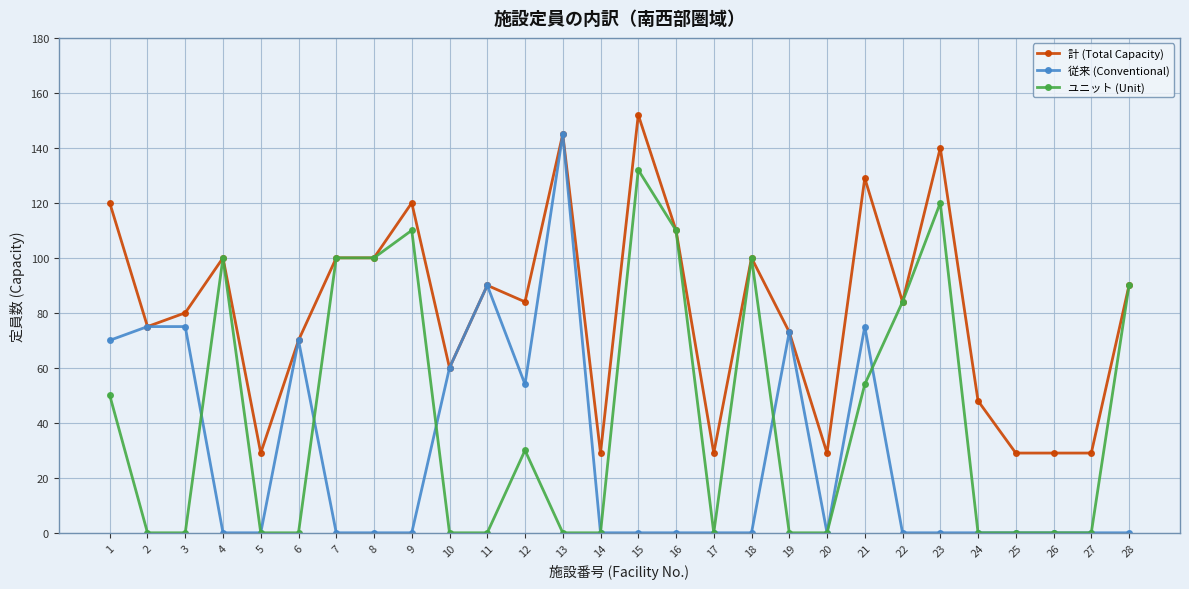

At which category does 計 (Total Capacity) reach its first local valley?

2